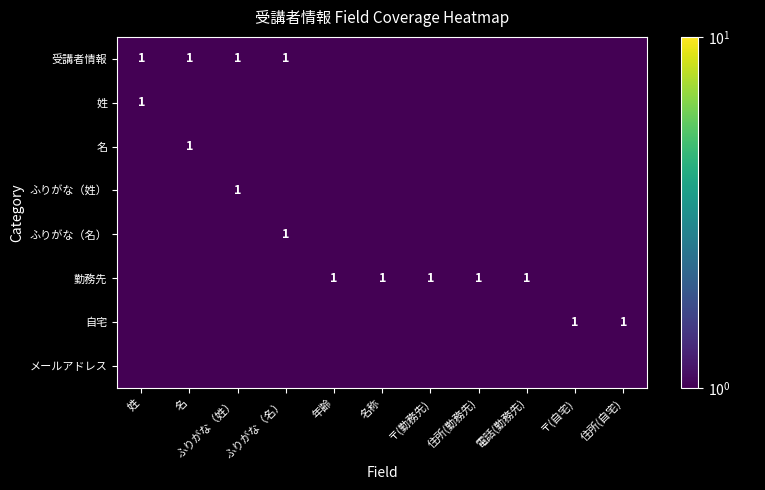

The 勤務先 series shows 1.0 at 〒(勤務先). True or false?

True